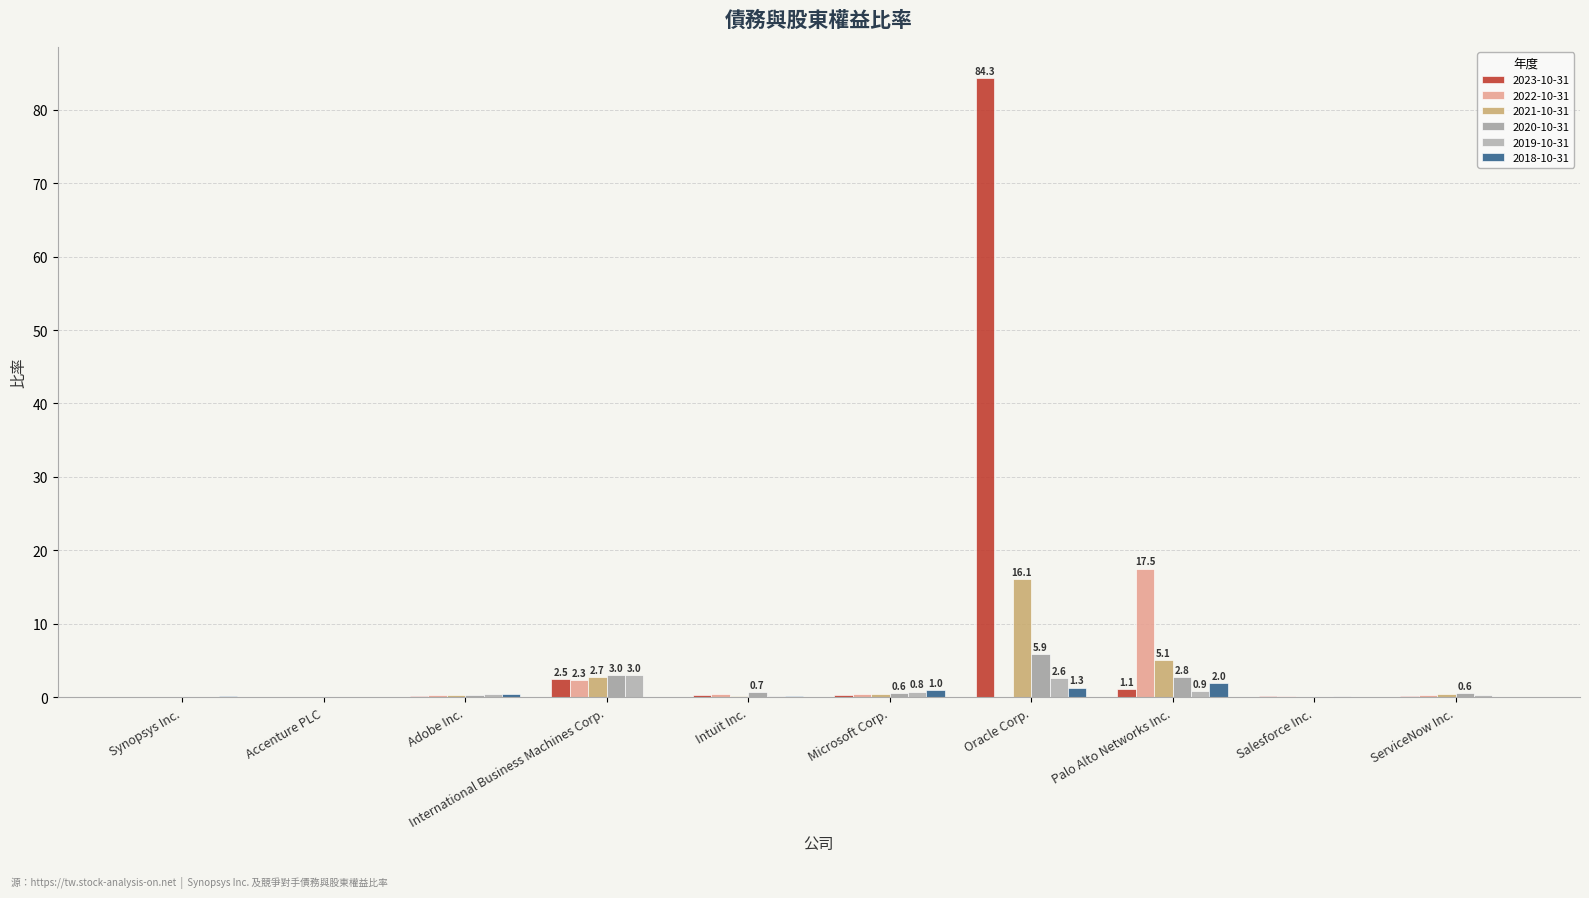

What position from the right is International Business Machines Corp.?

7